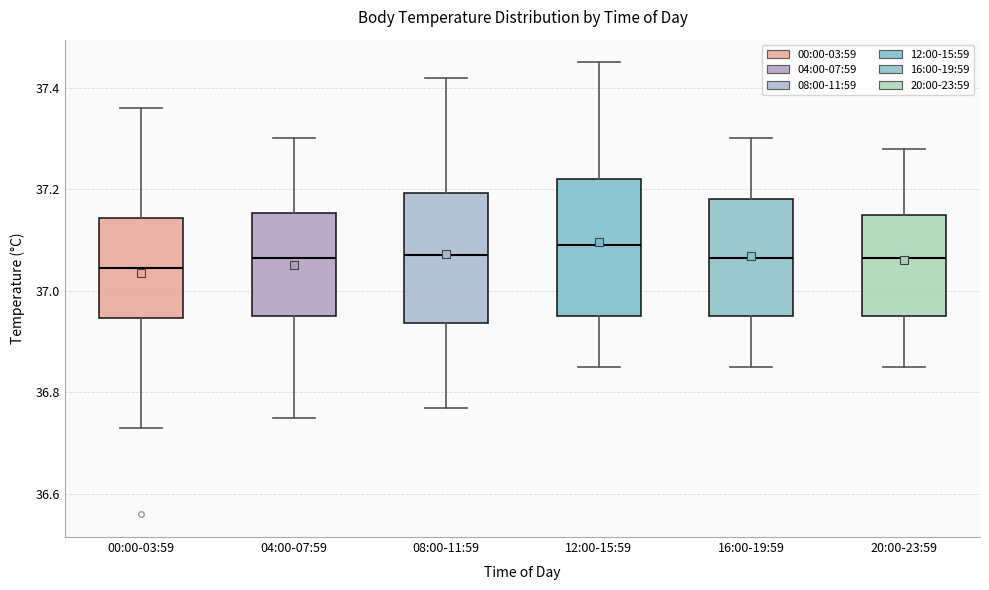

Which box's median line is the highest?

12:00-15:59